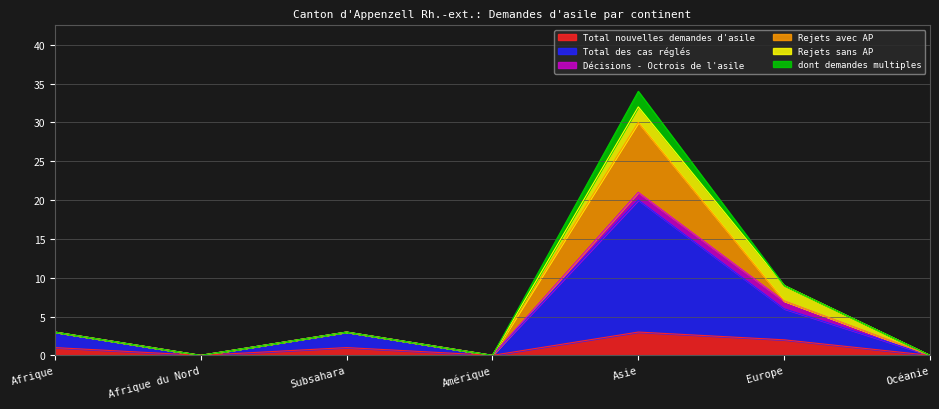

How many lines are shown in the chart?

6